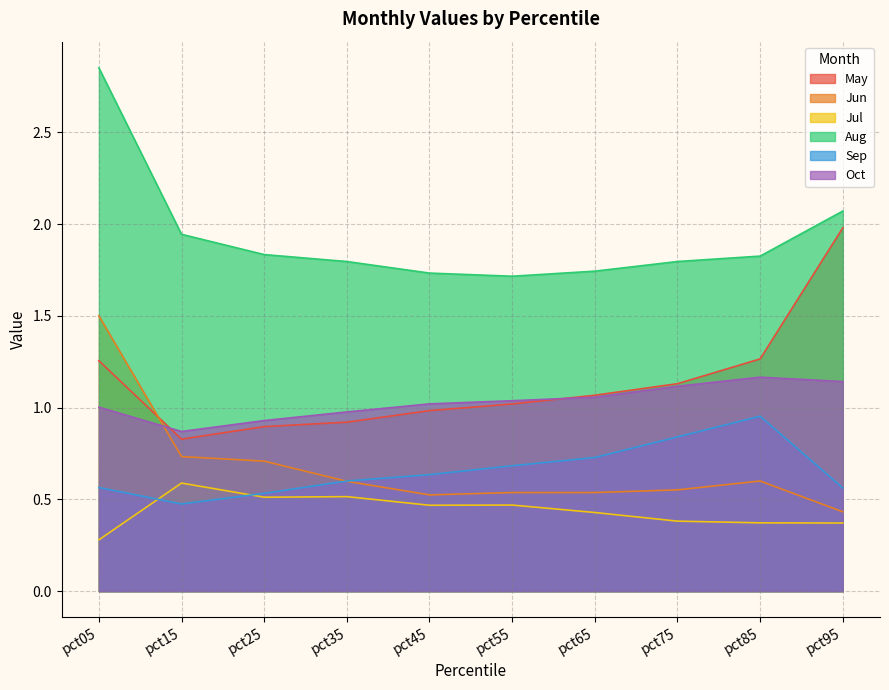

How many series are shown in this chart?

6